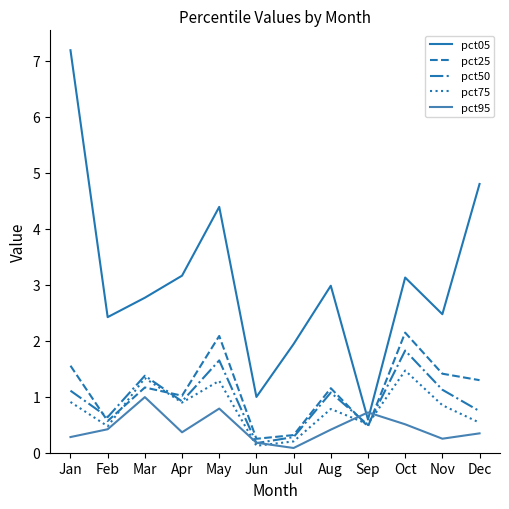

Which series changed the most between May and Oct?

pct05